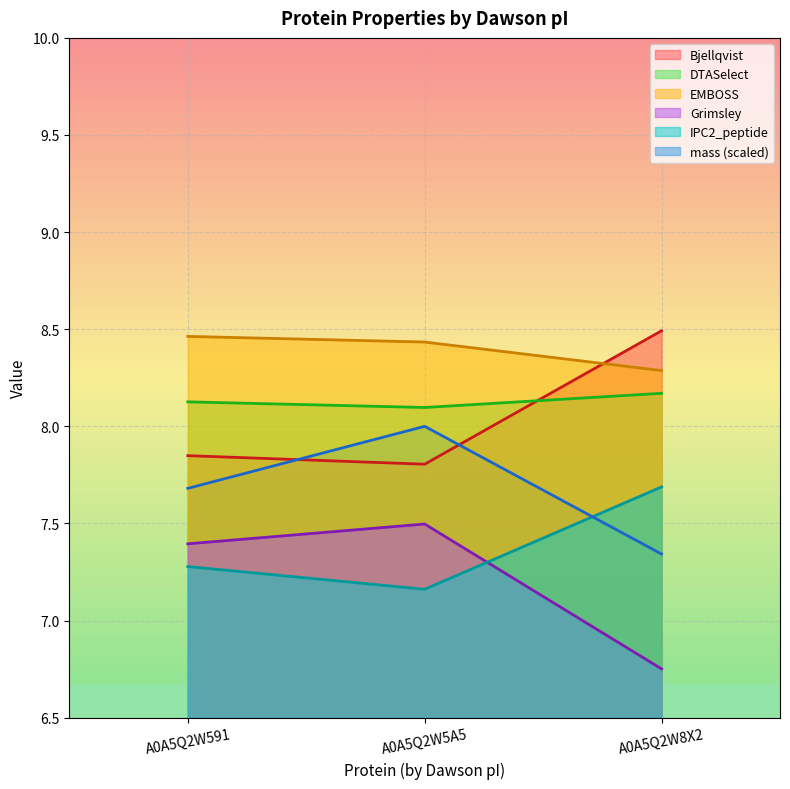

Reading left to right, extract all data points from this chart.

mass: 7.7	8.0	7.3
Bjellqvist: 7.8	7.8	8.5
DTASelect: 8.1	8.1	8.2
EMBOSS: 8.5	8.4	8.3
Grimsley: 7.4	7.5	6.8
IPC2_peptide: 7.3	7.2	7.7